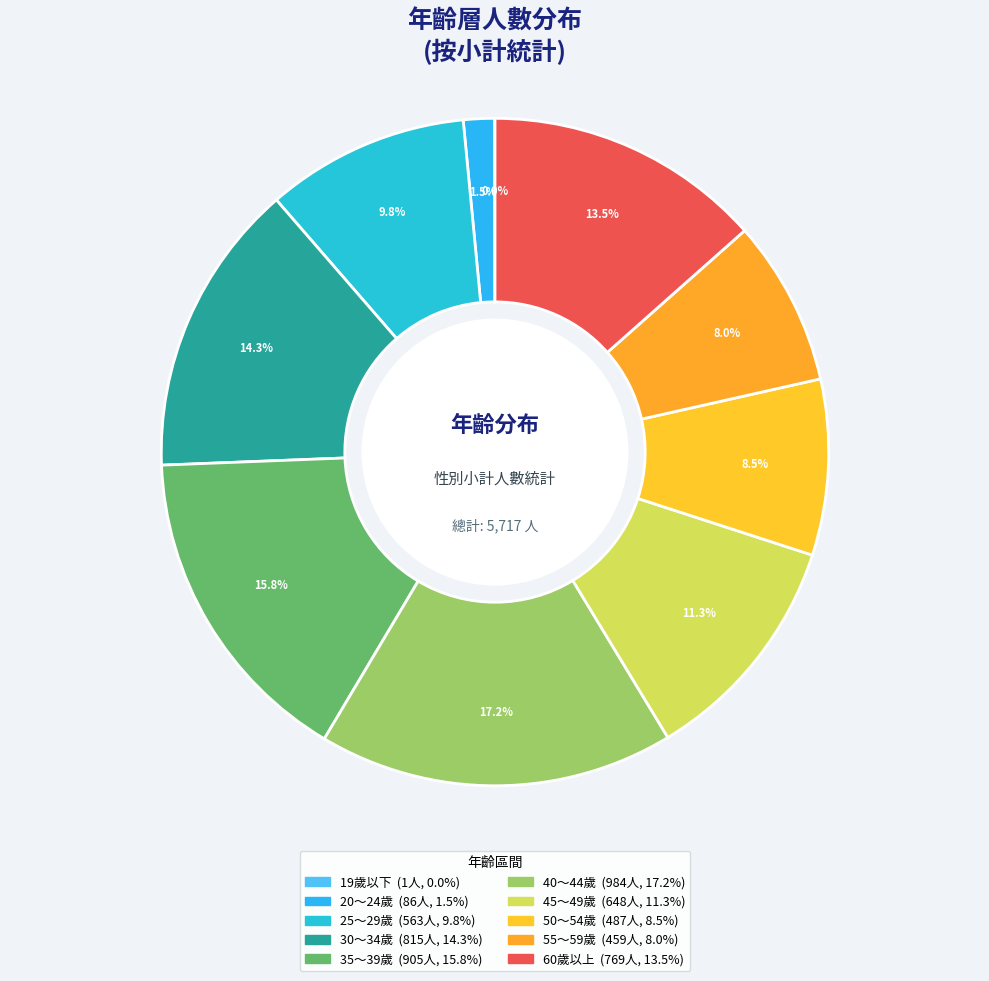

True or false: 25～29歲 accounts for 10% of the total.

True